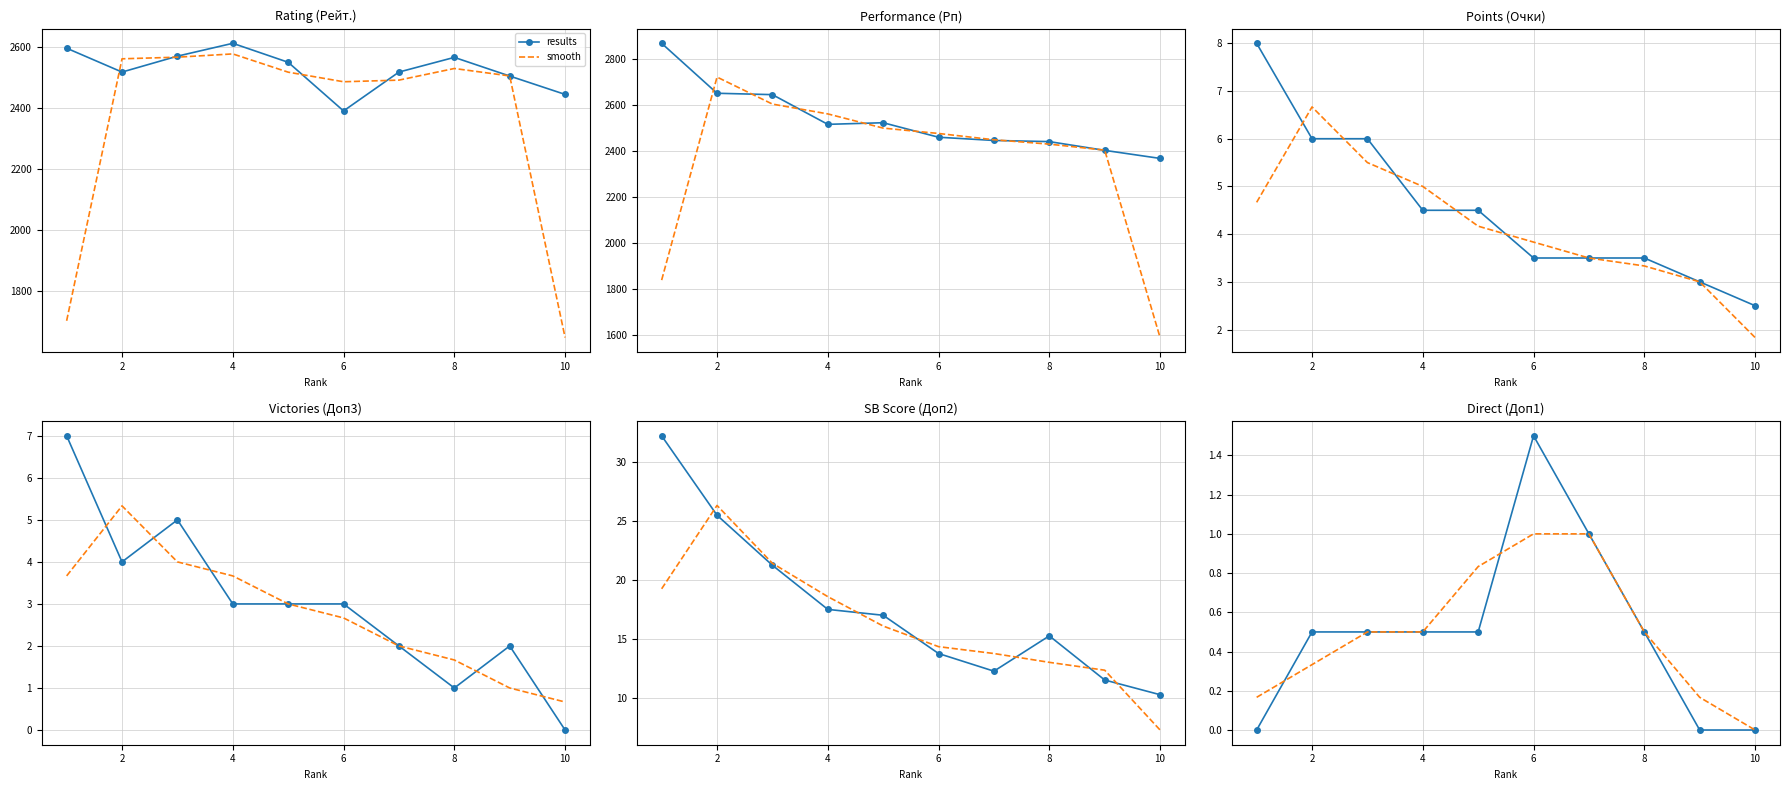

What is the sum of all results values?

5.0